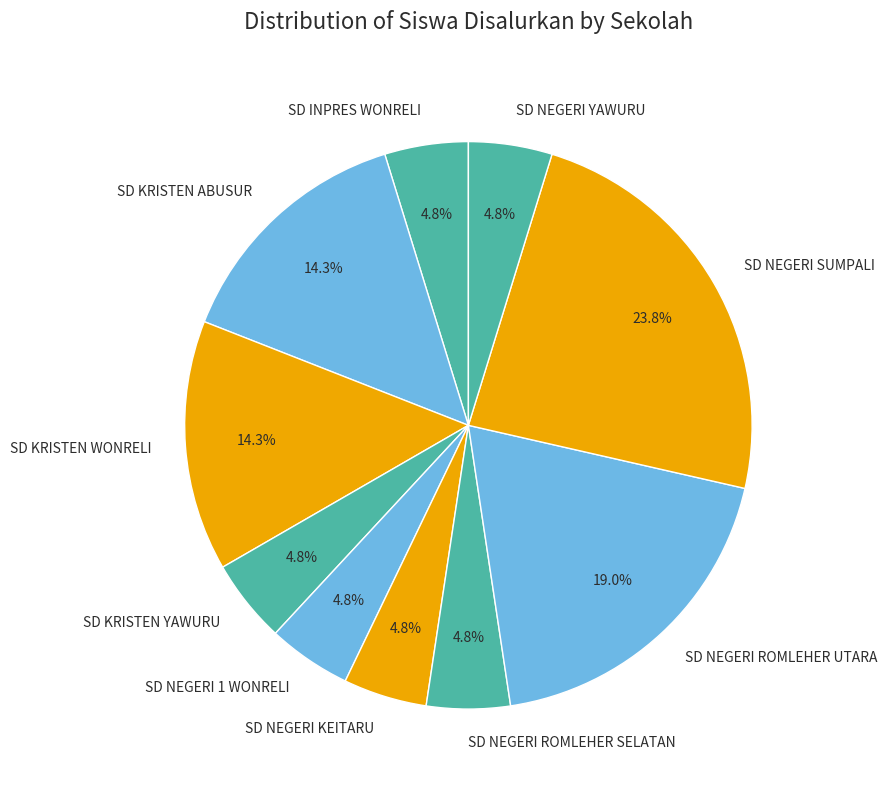

To the nearest percent, what portion does SD KRISTEN YAWURU represent?

5%